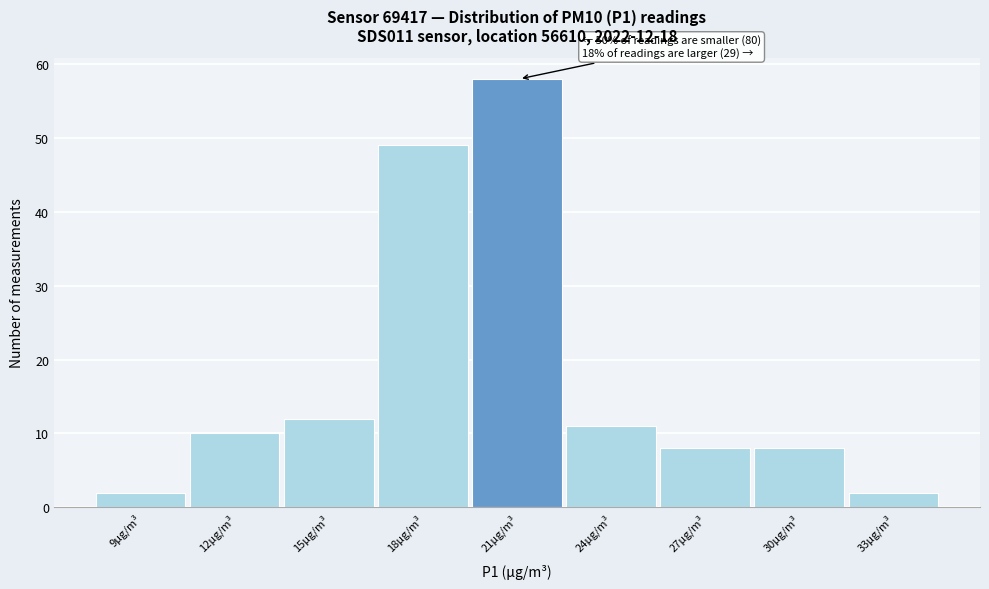

Reading left to right, extract all data points from this chart.

2	10	12	49	58	11	8	8	2